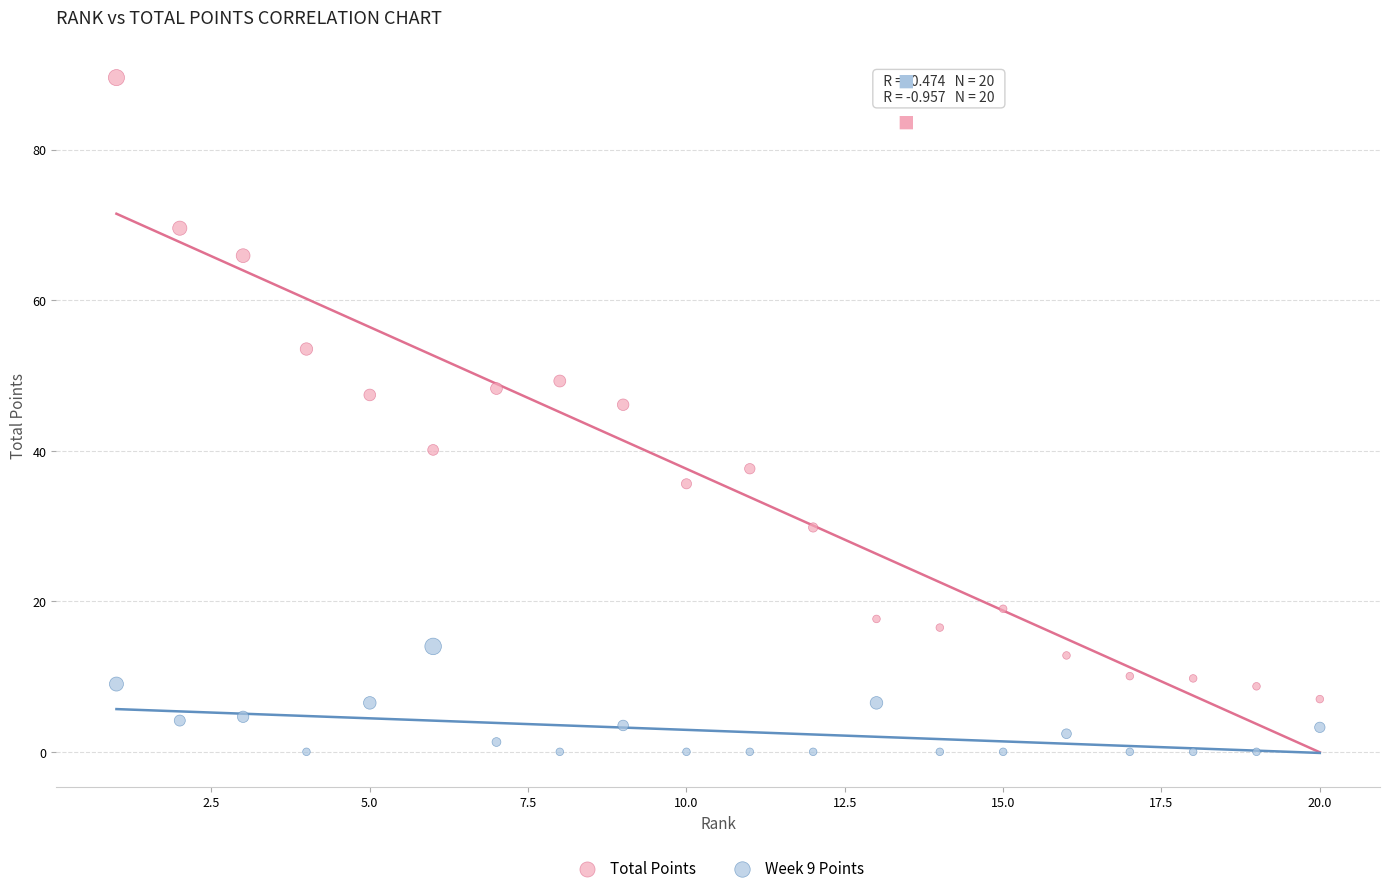

What are all the series names shown in the legend?

Total Points, Week 9 Points